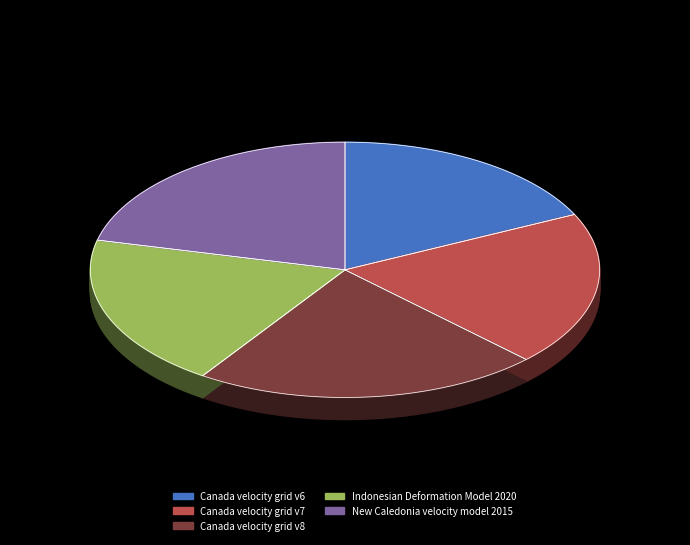

Approximately how many times larger is the value at Canada velocity grid v7 compared to Canada velocity grid v6?

1.1